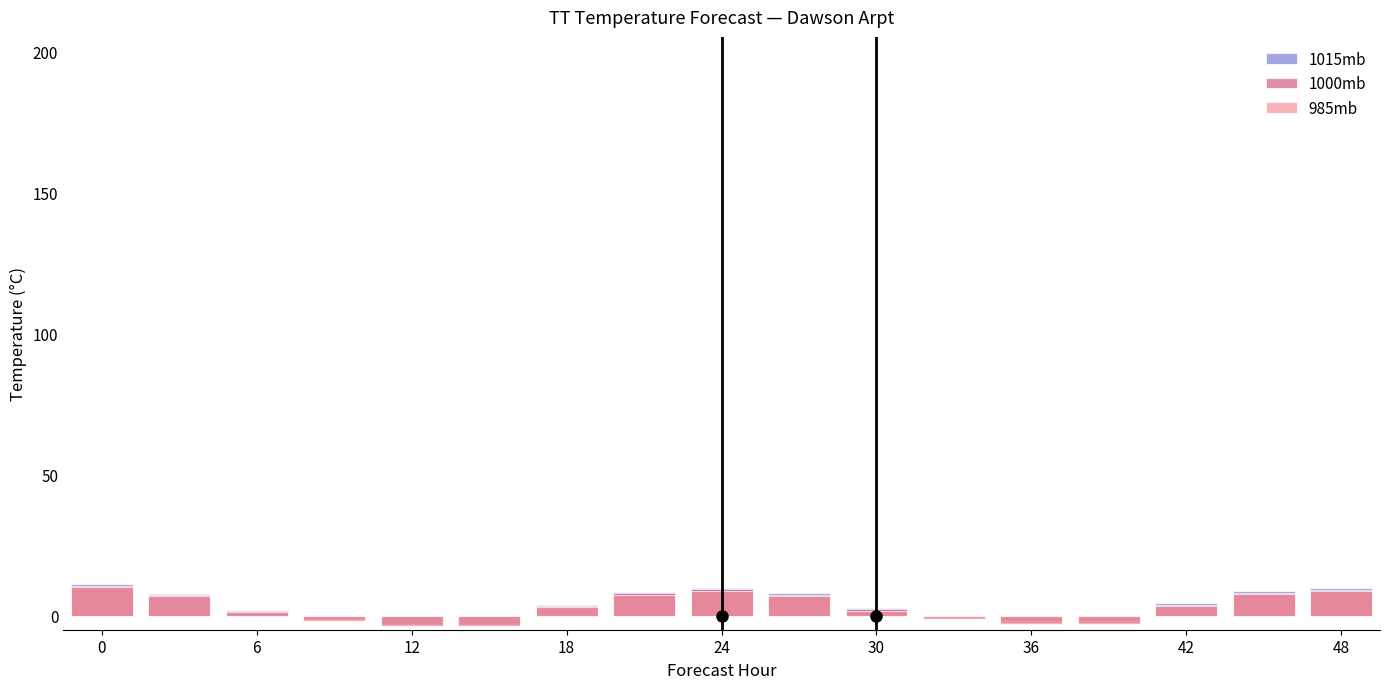

Which series changed the most between 36 and 9?

1015mb